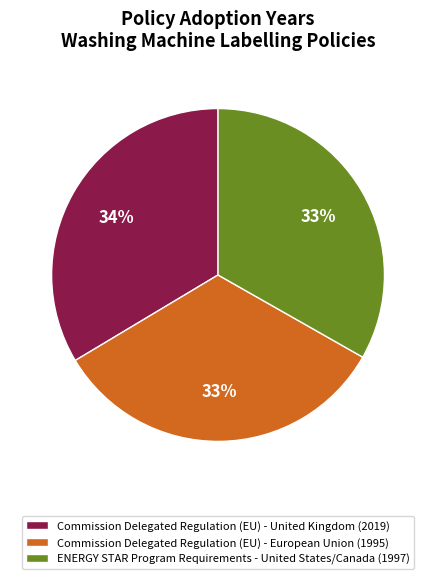

What is the ratio of the value at Commission Delegated Regulation (EU) - United Kingdom (2019) to the value at Commission Delegated Regulation (EU) - European Union (1995)?

1.0